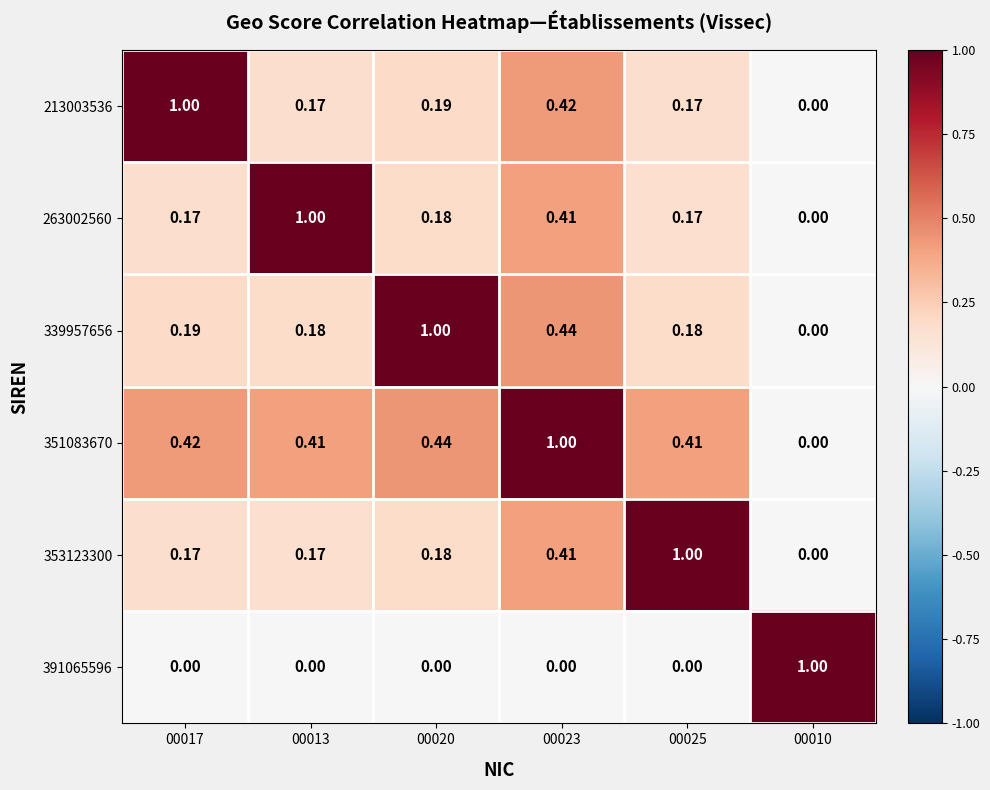

Is the value of 391065596 at 00023 greater than the value of 339957656 at 00020?

No